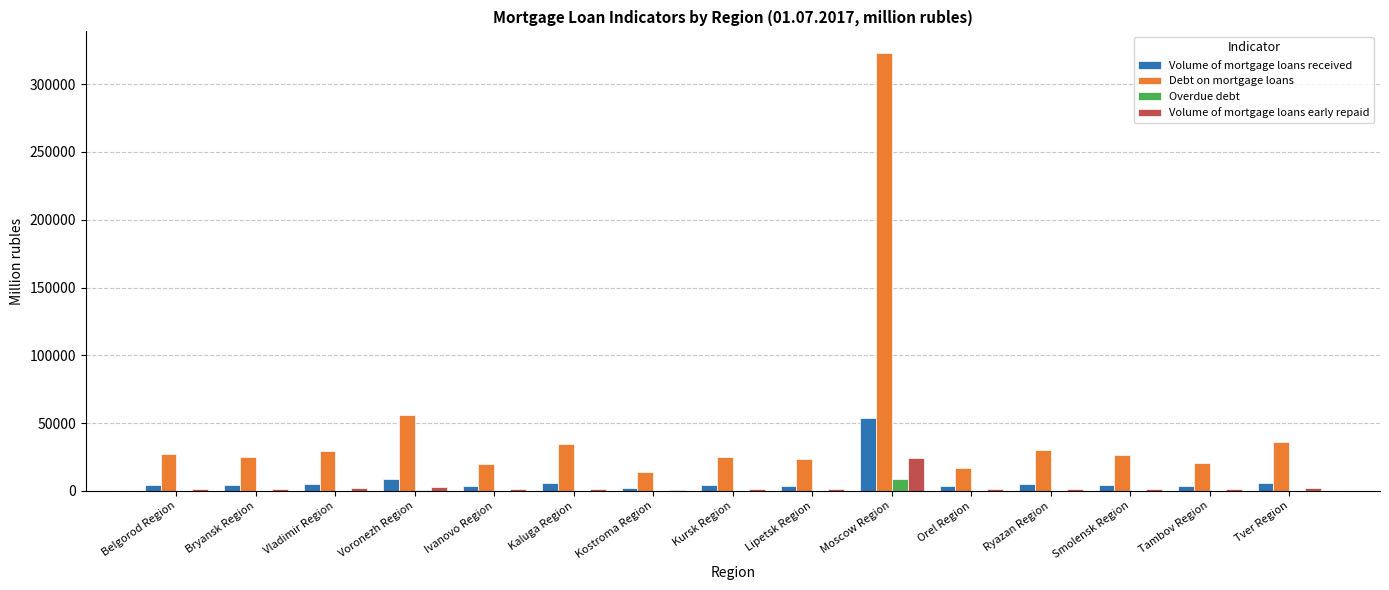

What is the average value of the Volume of mortgage loans early repaid series?

3049